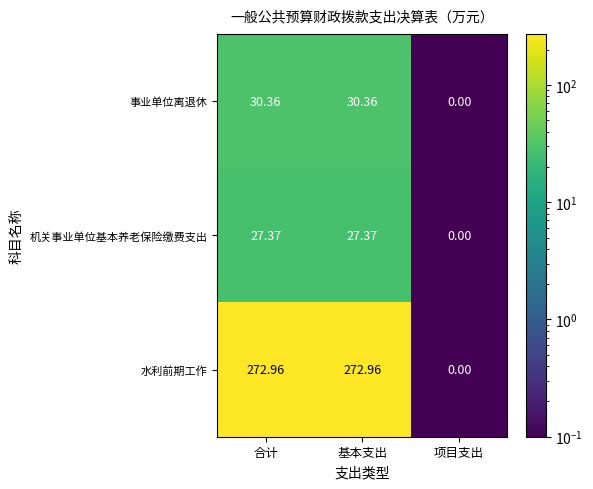

List the series in order of their peak value, lowest first.

机关事业单位基本养老保险缴费支出, 事业单位离退休, 水利前期工作